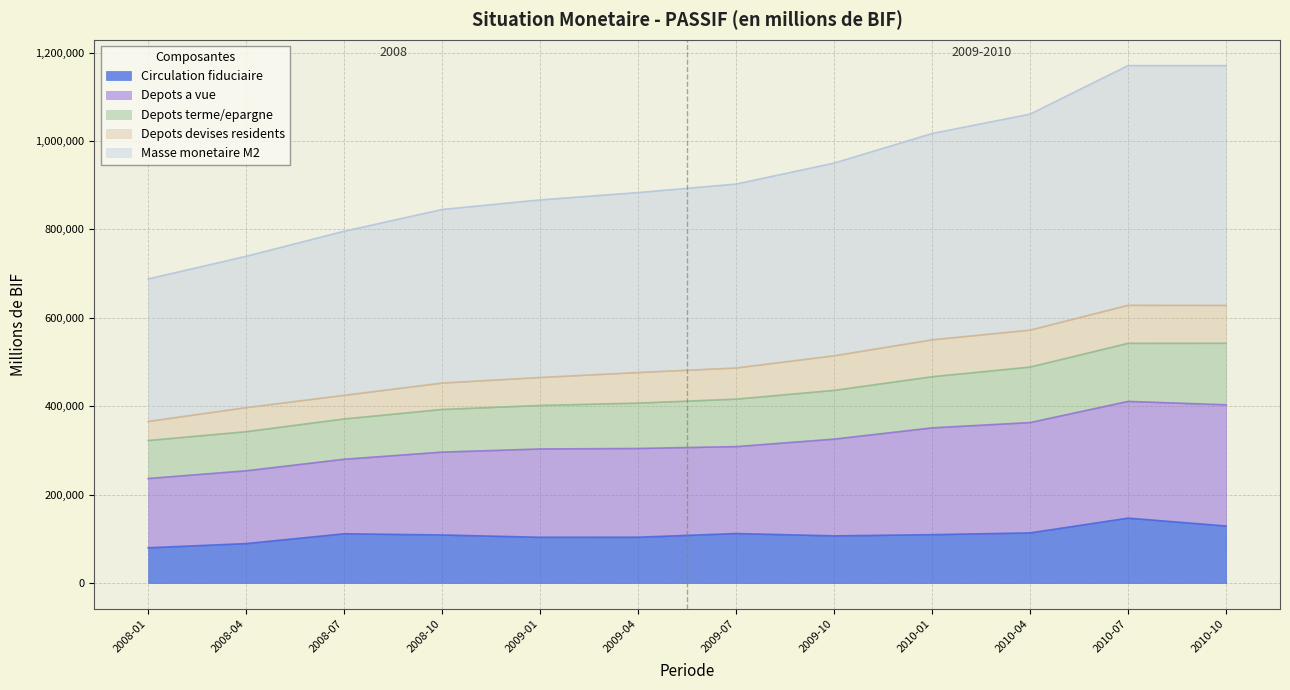

What are all the series names shown in the legend?

Circulation fiduciaire, Depots a vue, Depots terme/epargne, Depots devises residents, Masse monetaire M2